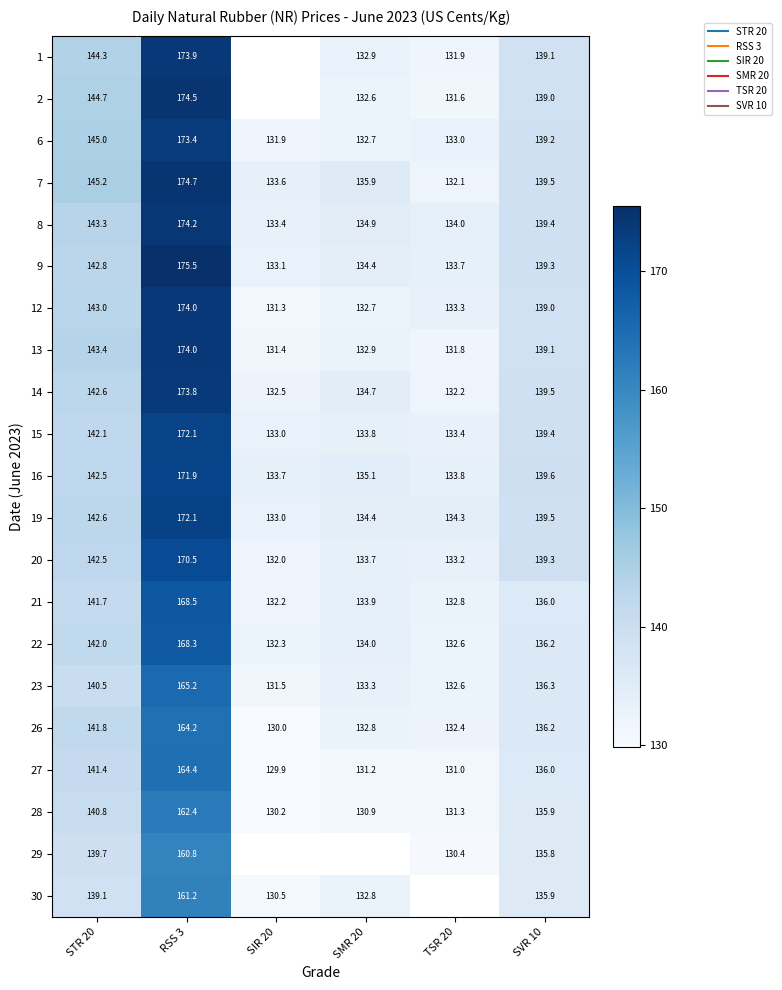

At which label is 26 closest to 147?

STR 20